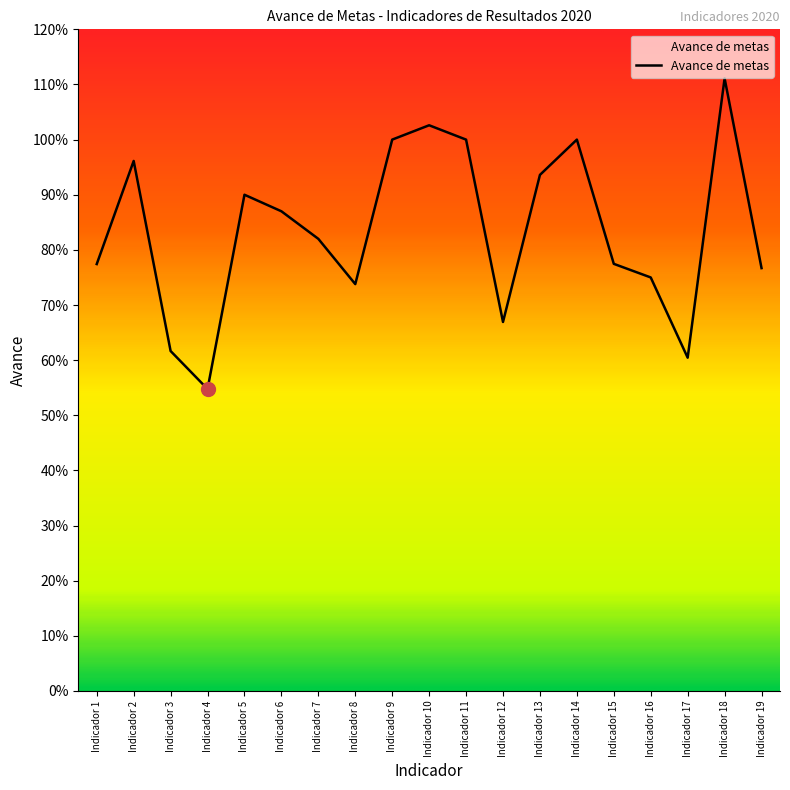

What is the value of the 17th point from the left?

0.6